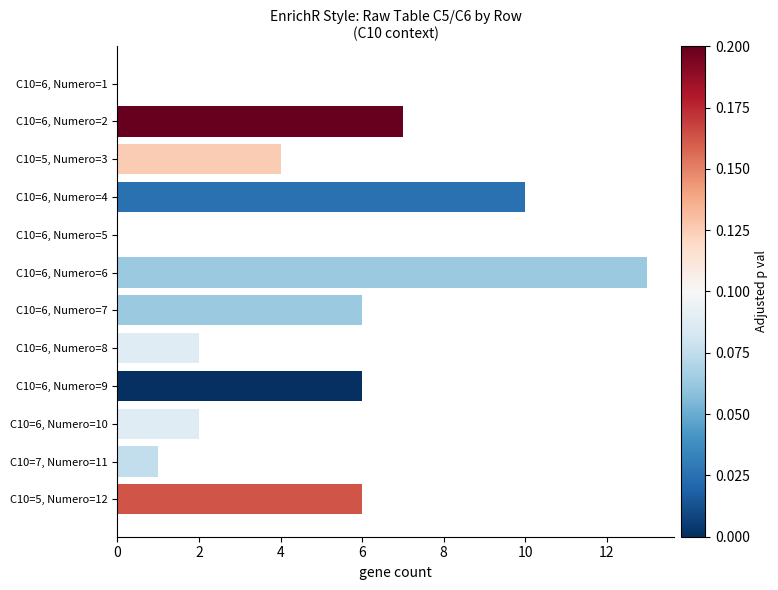

What is the maximum value shown in the chart?

13